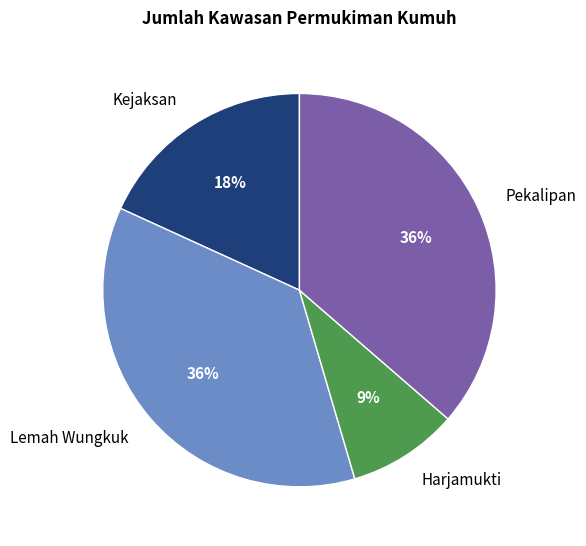

How many segments does this pie chart have?

4